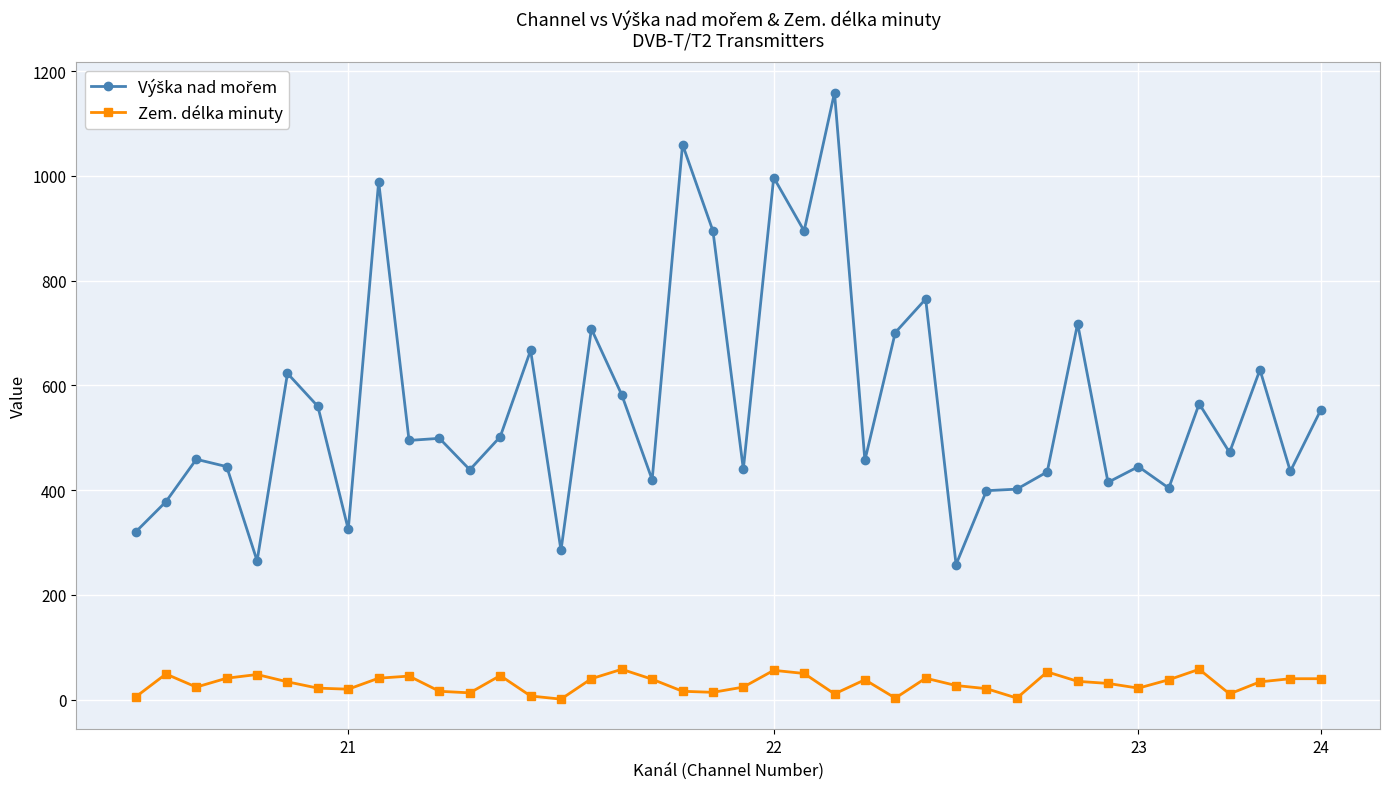

How many lines are shown in the chart?

2